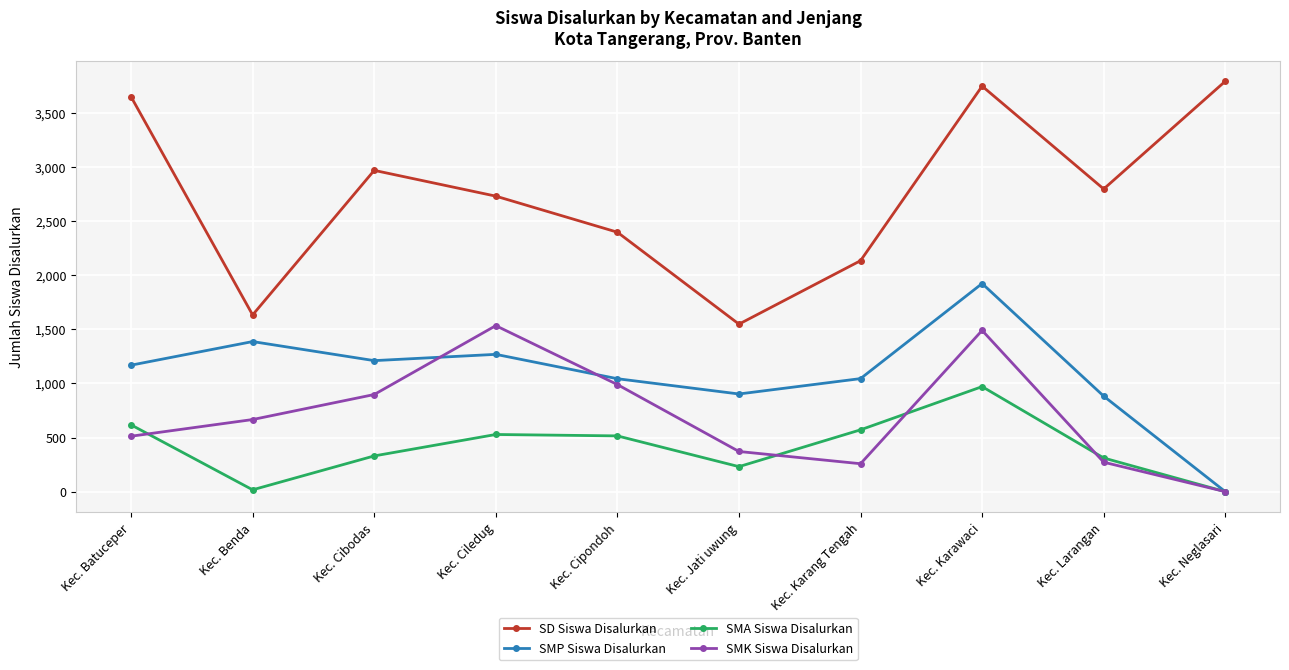

Is this an area chart (filled region under the line)?

No